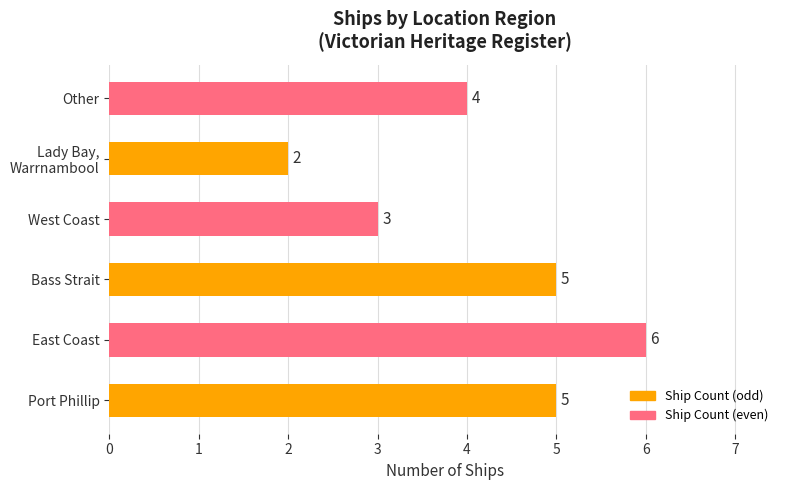

Does the chart contain stacked bars?

No